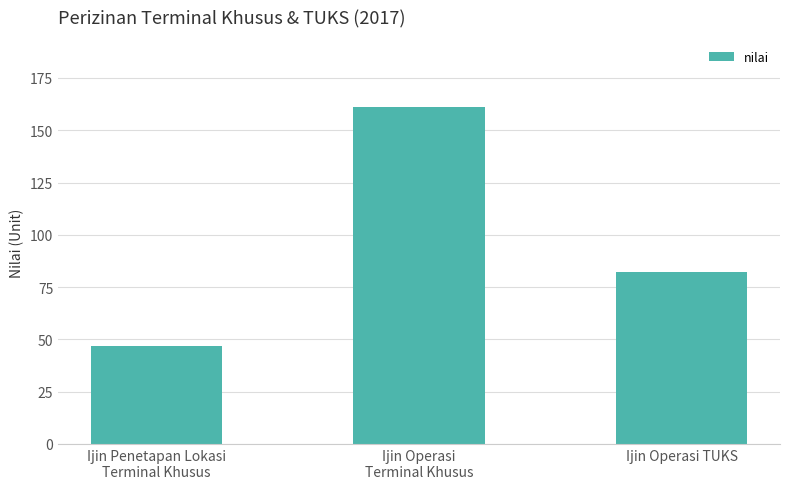

What is the change in value from Ijin Penetapan Lokasi
Terminal Khusus to Ijin Operasi TUKS?

+35